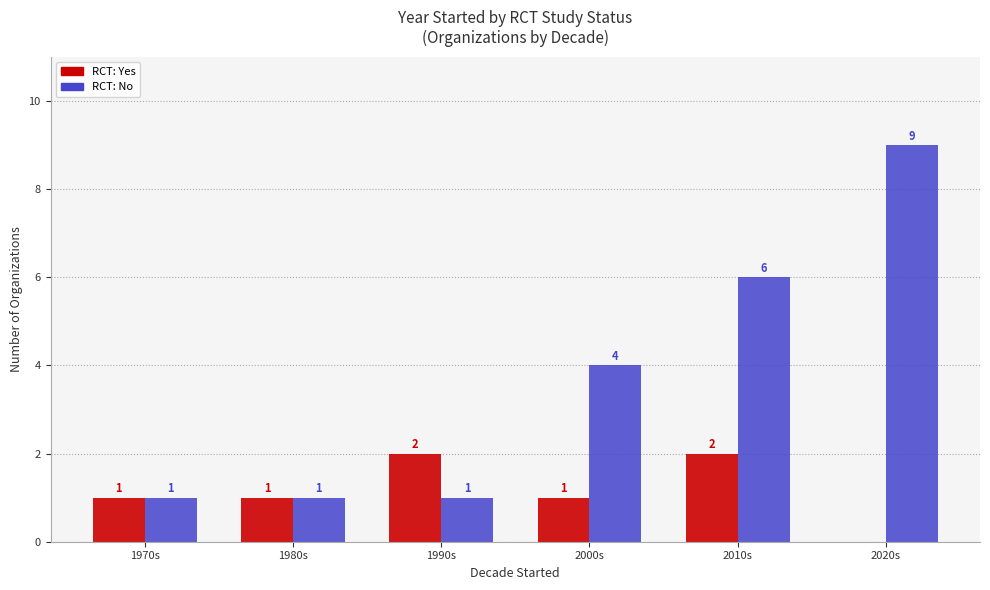

At which category is the sum across all series the highest?

2020s